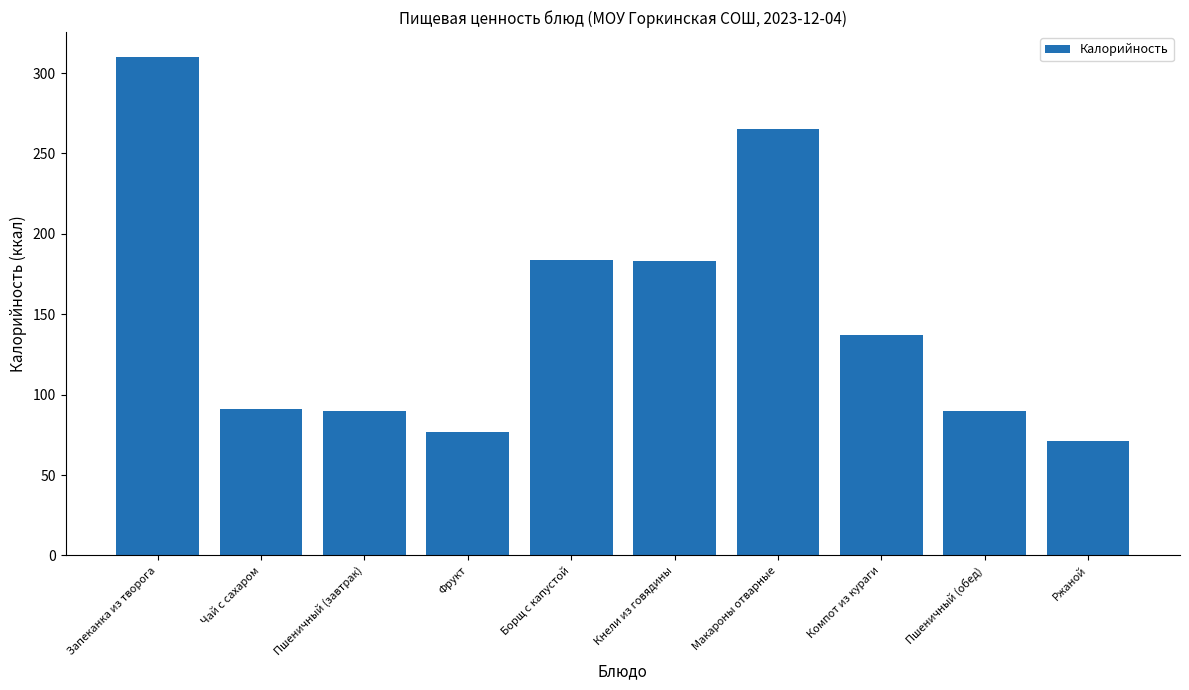

What is the change in value from Пшеничный (завтрак) to Компот из кураги?

+47